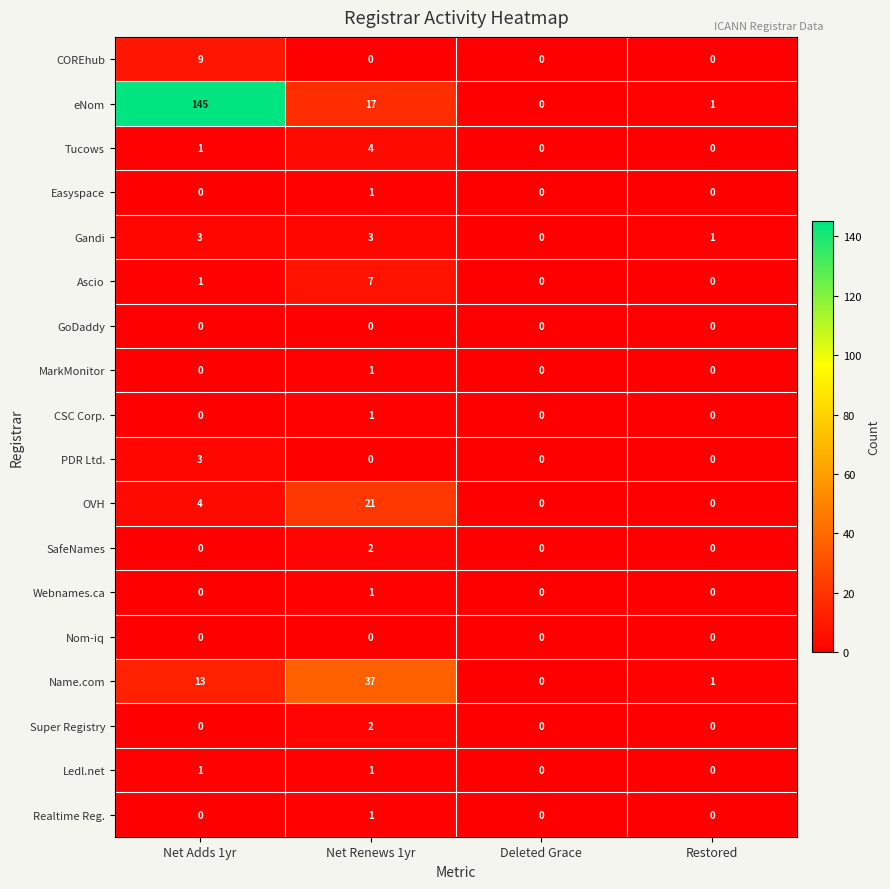

What is the spread (max minus min) of values at Net Renews 1yr?

37